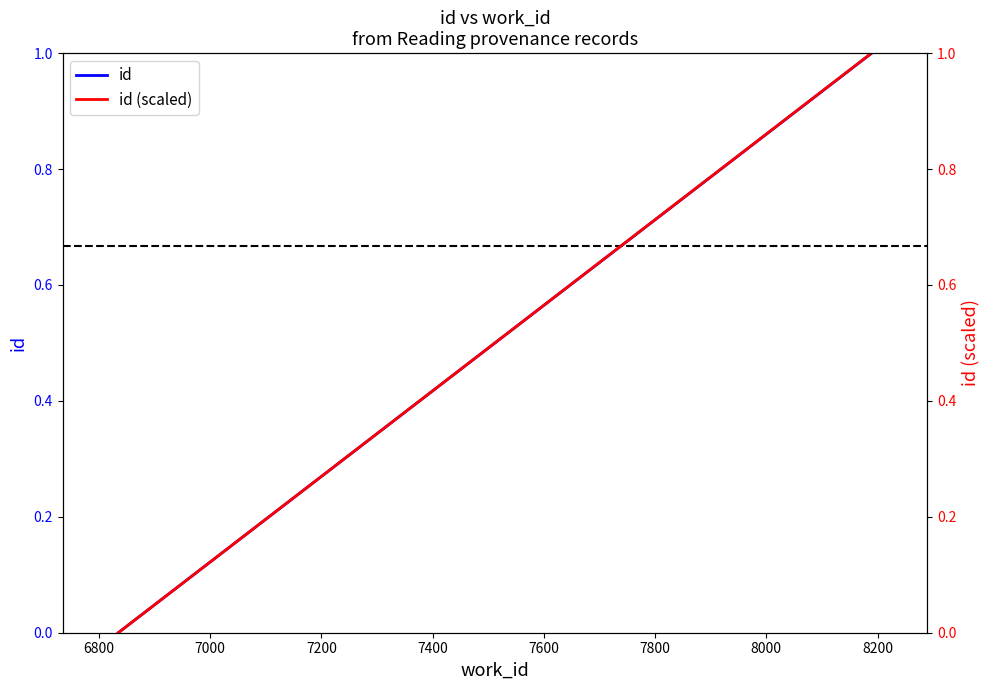

Does the chart have visible grid lines?

No